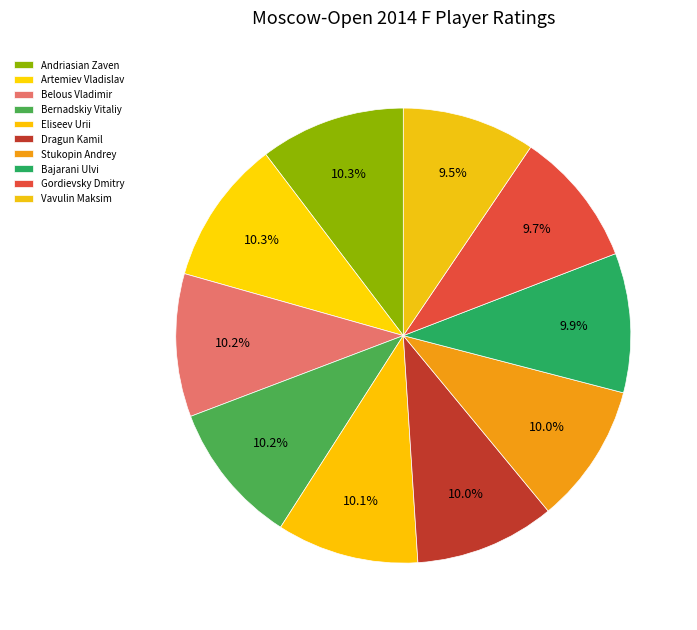

How many slices are in this pie chart?

10